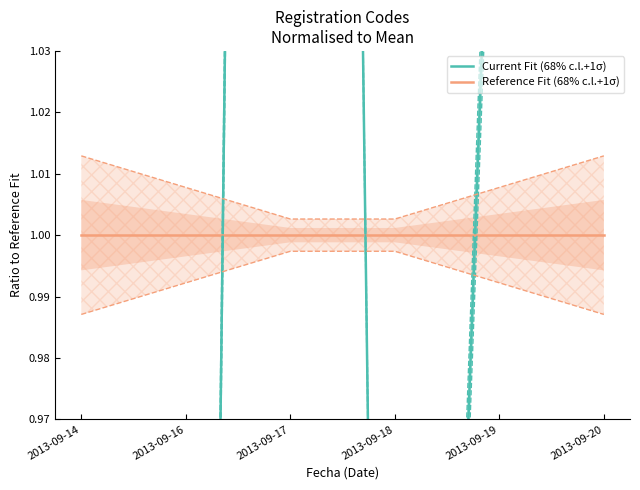

The Current Fit (68% c.l.+1σ) series shows 1.2 at 2013-09-20. True or false?

True